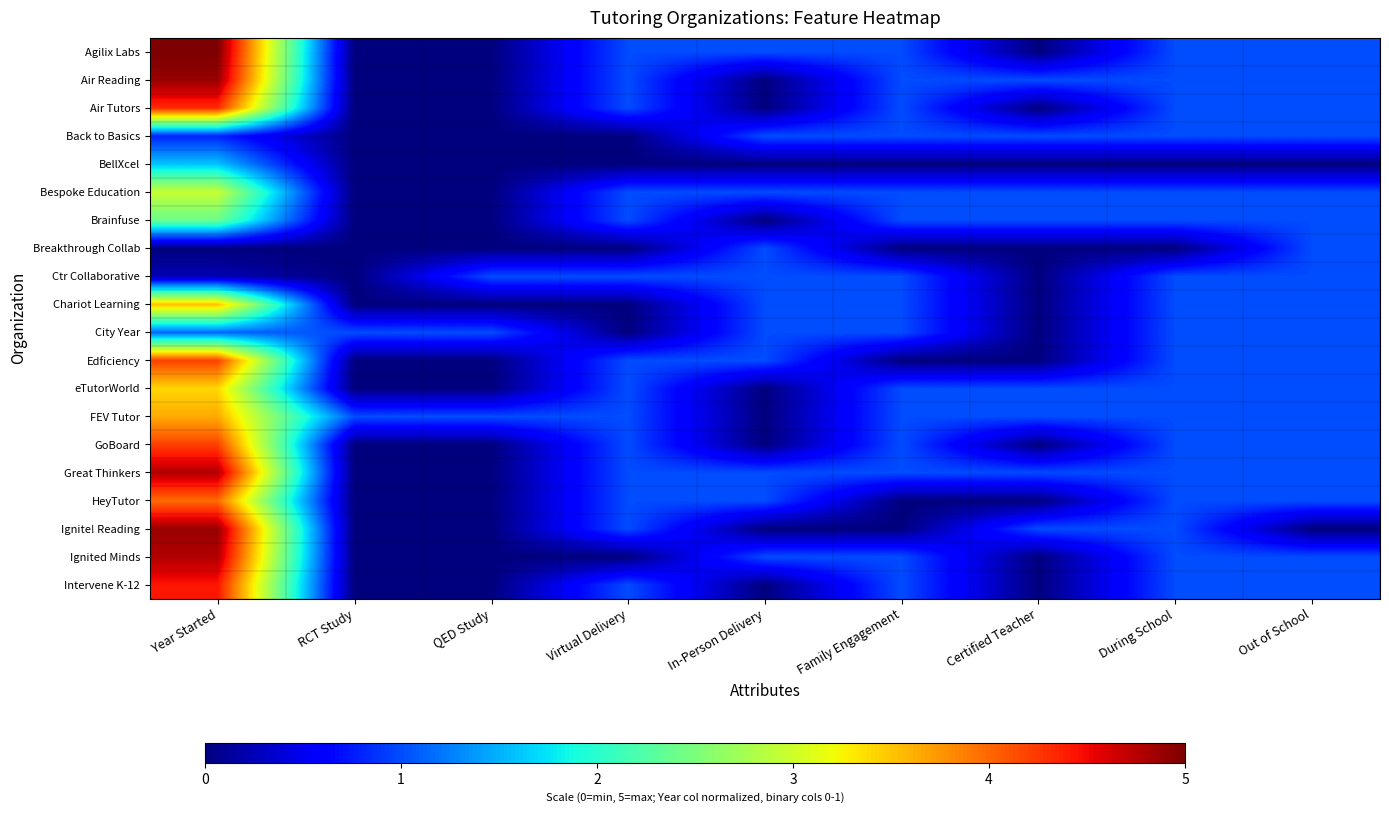

How many series are shown in this chart?

20